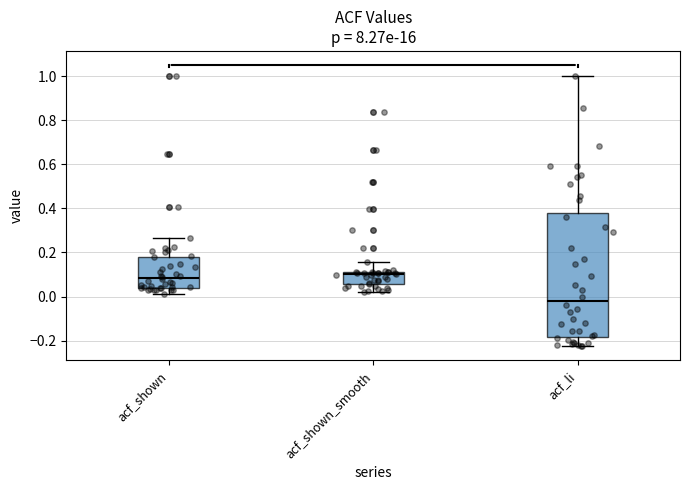

Where is the lower edge of the box for acf_shown on the y-axis? The values are not printed on the chart, so give them approximately, as read against the axis.

0.04